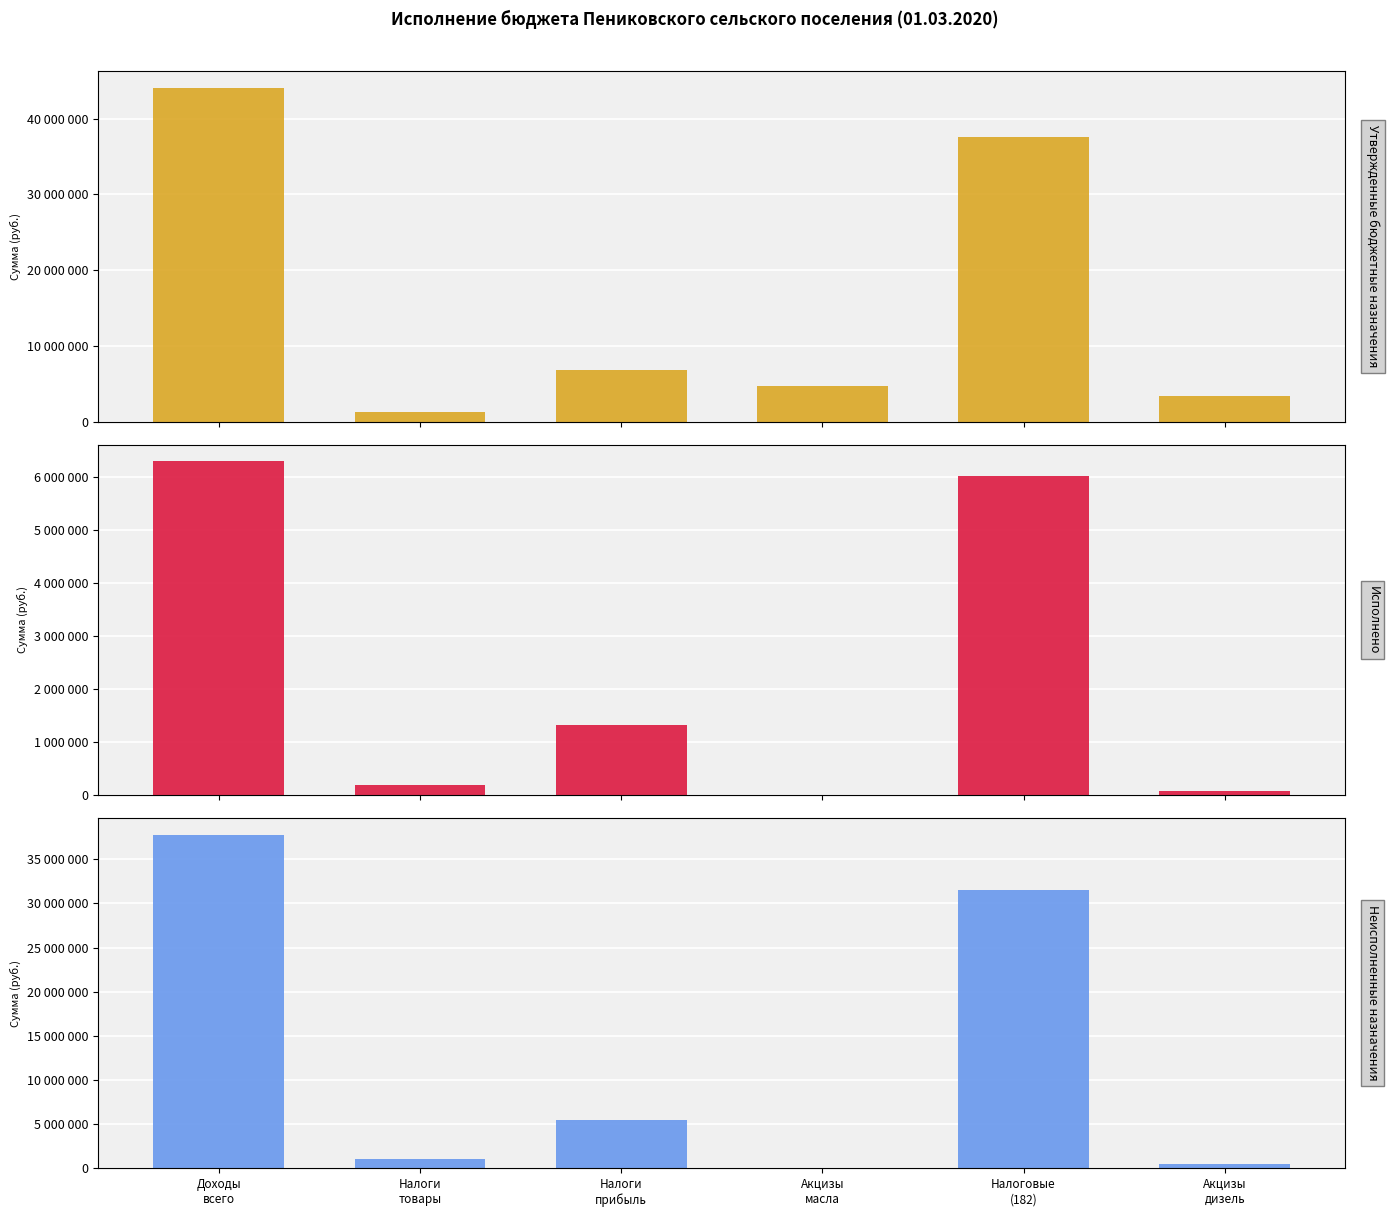

What is the approximate value of Неисполненные назначения at Акцизы
дизель?

475764.1